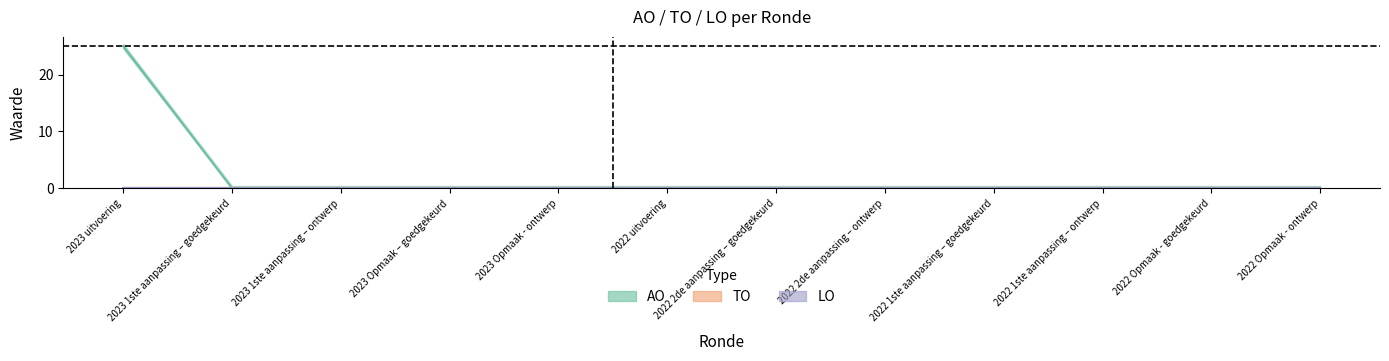

Is the value of LO at 2022 1ste aanpassing – goedgekeurd greater than the value of AO at 2022 2de aanpassing – goedgekeurd?

No